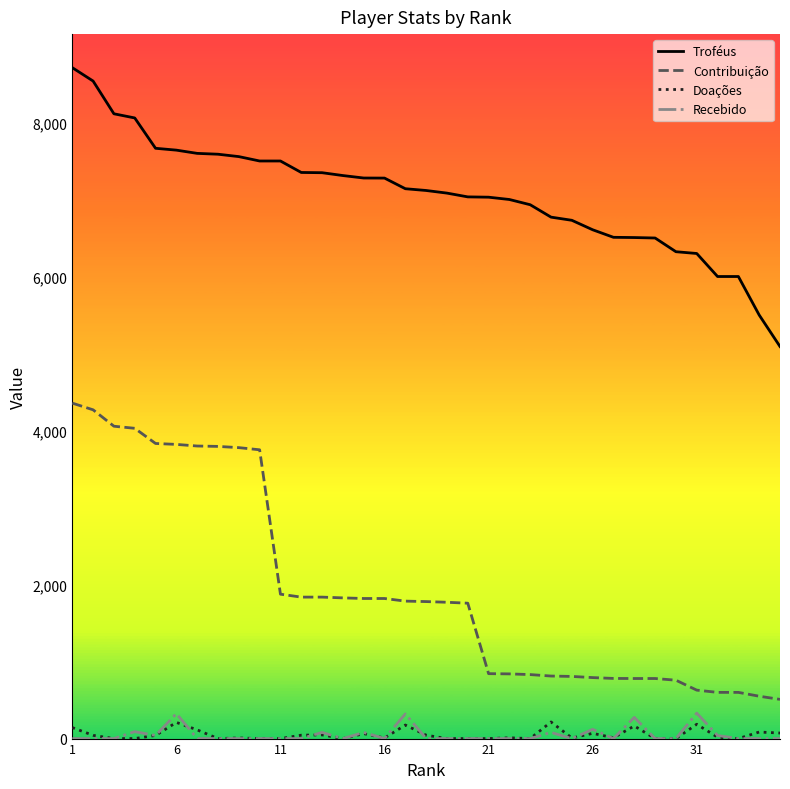

Which series has the largest total across all categories?

Troféus